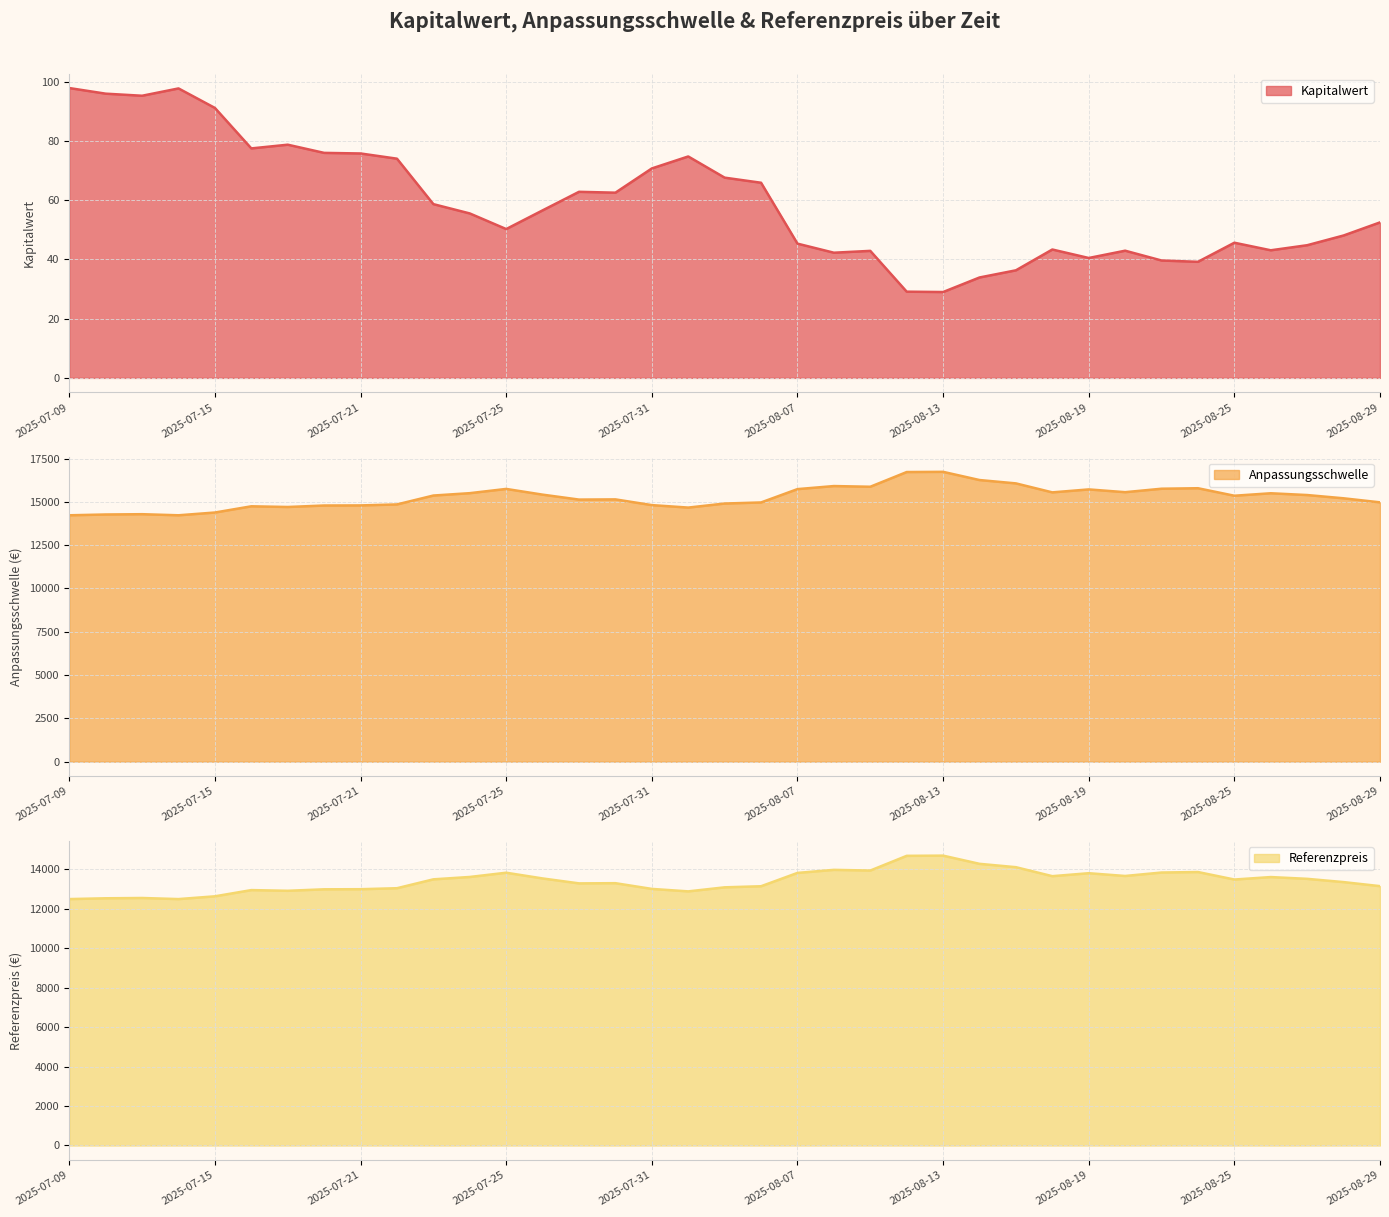

True or false: Anpassungsschwelle and Referenzpreis intersect in this chart.

False